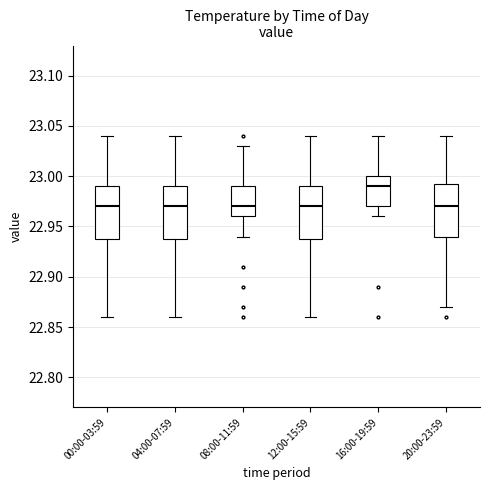

Where is the lower edge of the box for 04:00-07:59 on the y-axis? The values are not printed on the chart, so give them approximately, as read against the axis.

22.940